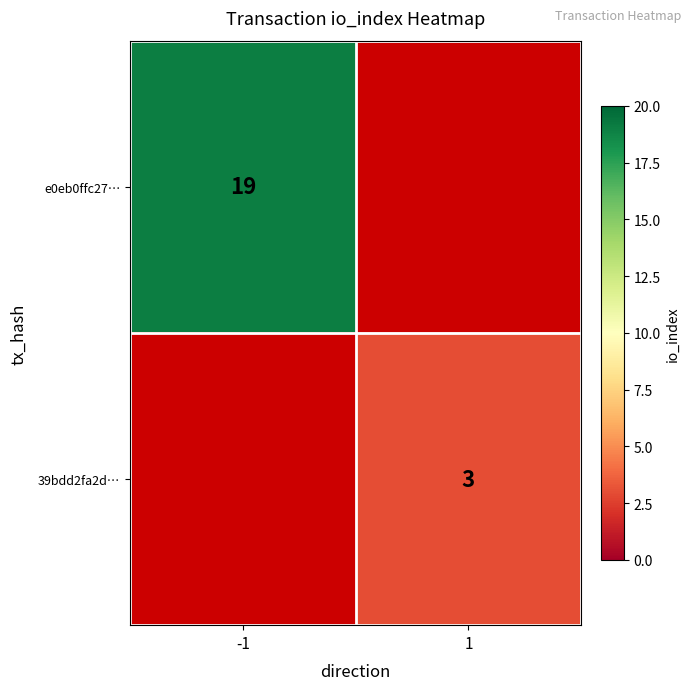

Is it true that e0eb0ffc27… equals 19 at -1?

True